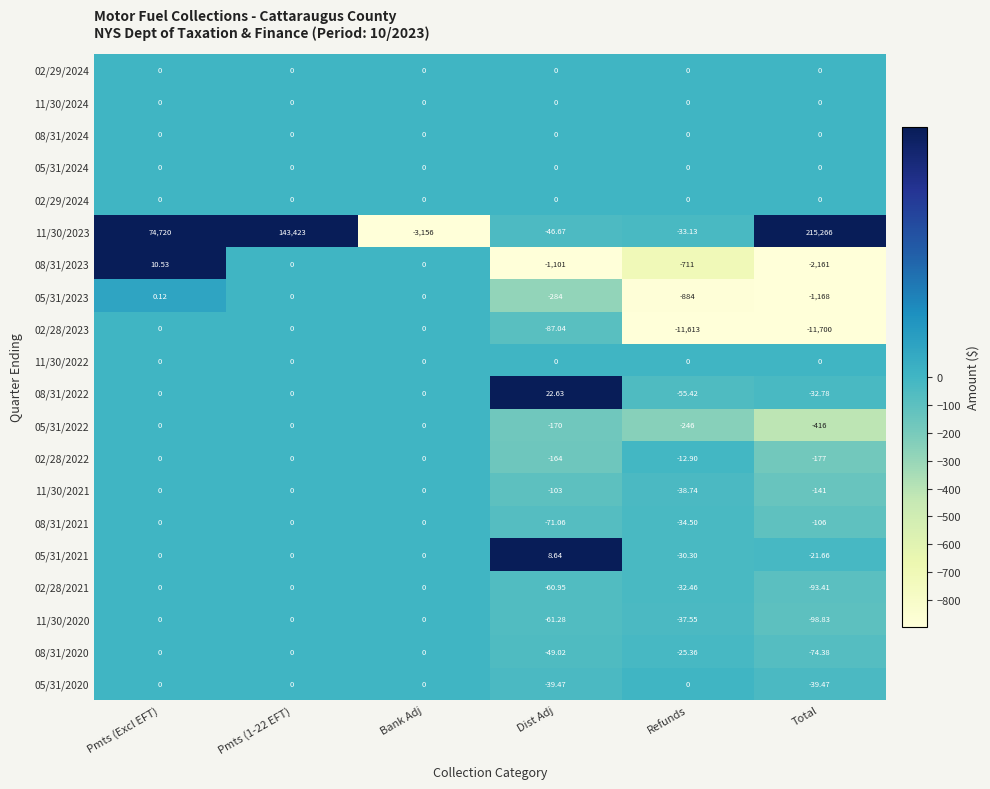

Between Pmts (Excl EFT) and Bank Adj, which is larger?

Pmts (Excl EFT)